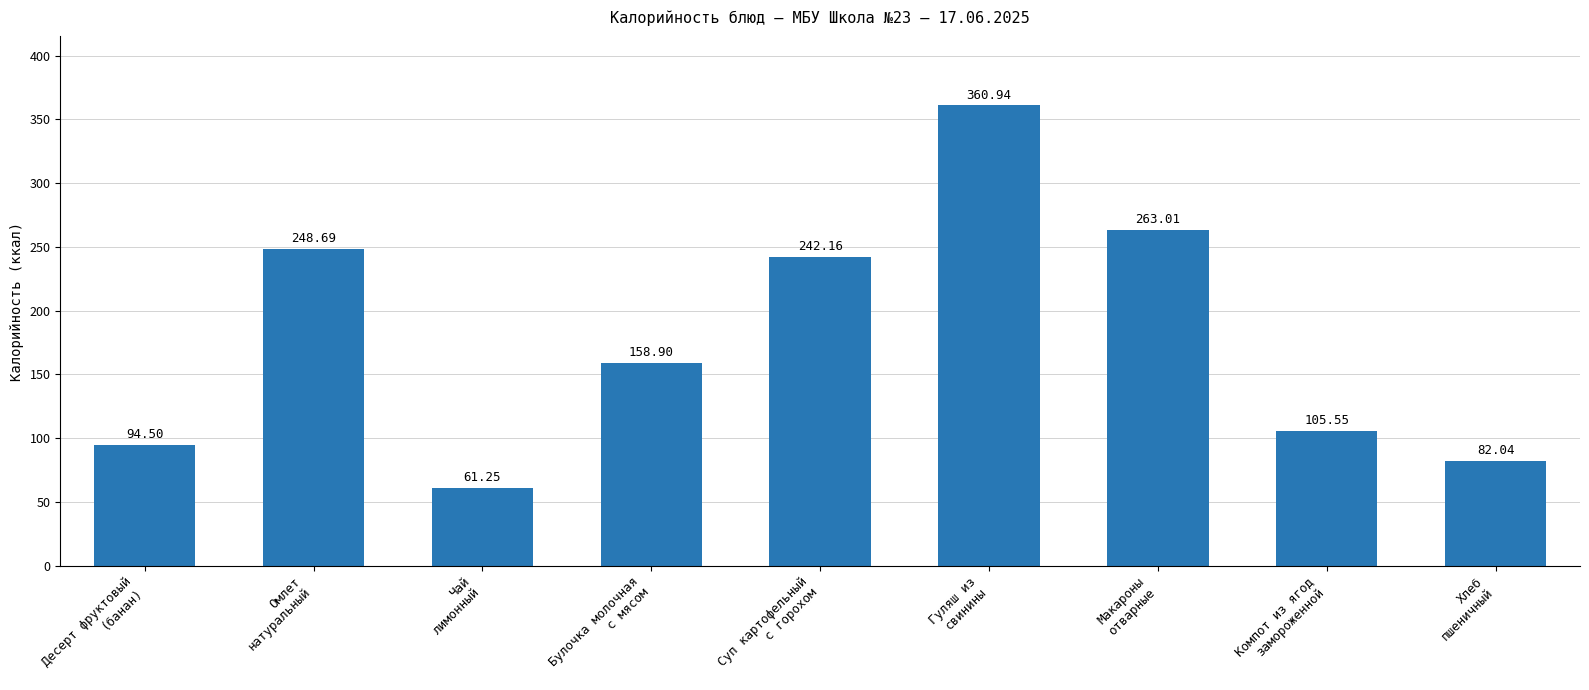

The value at Десерт фруктовый
(банан) is 24.7. True or false?

False